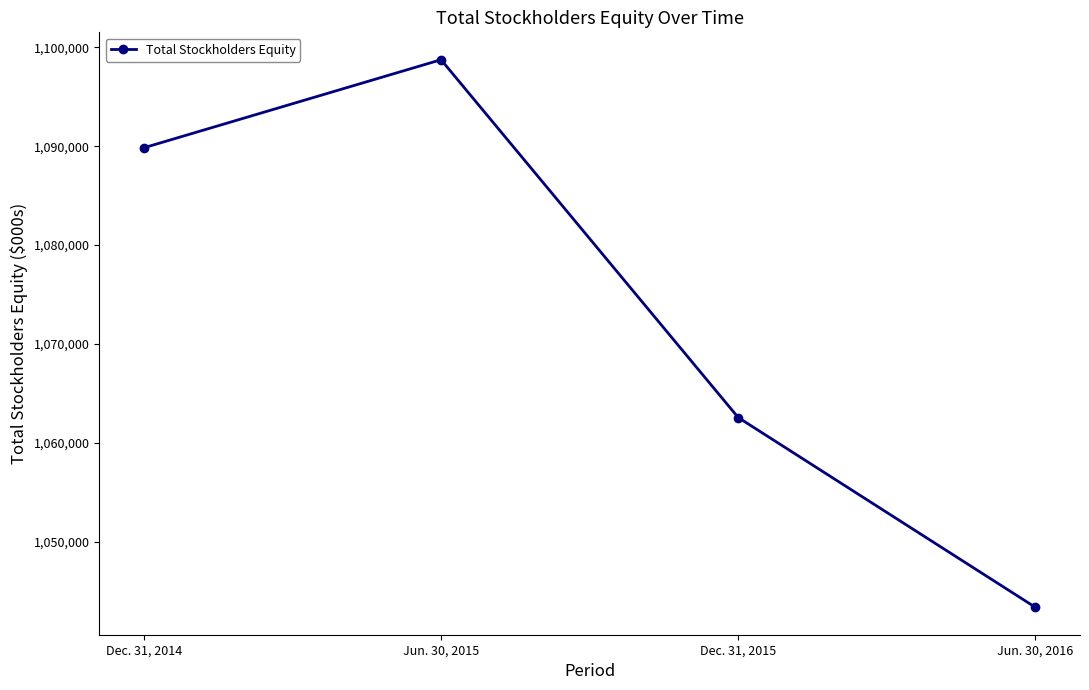

Which has a higher value, Dec. 31, 2014 or Jun. 30, 2015?

Jun. 30, 2015